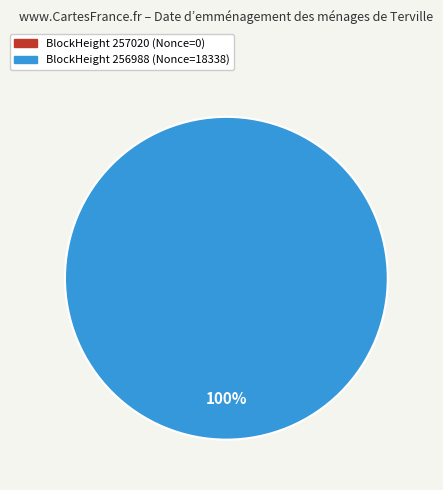

Which category has the biggest portion of the pie?

256988